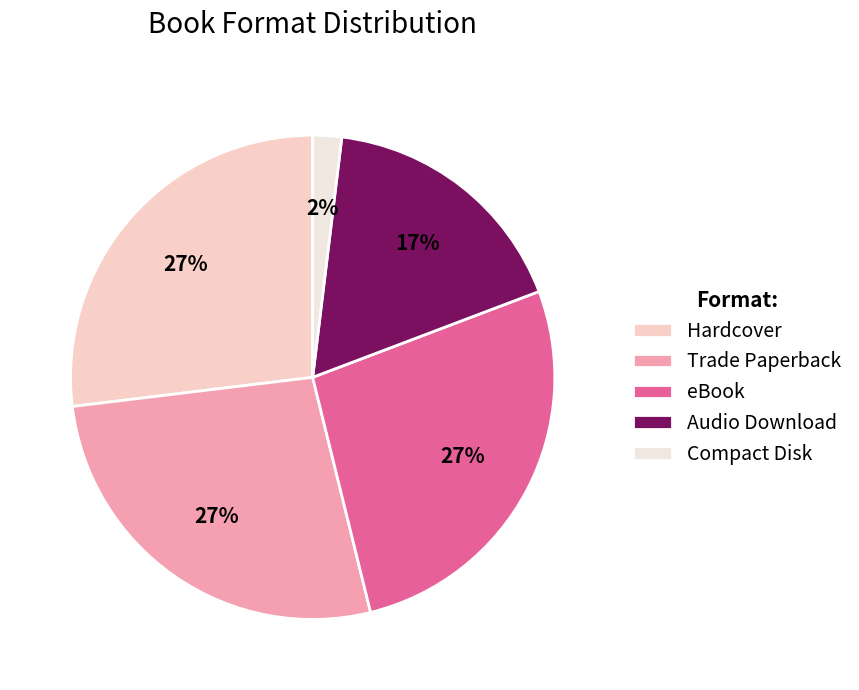

Is it true that eBook is 38% of the pie?

False